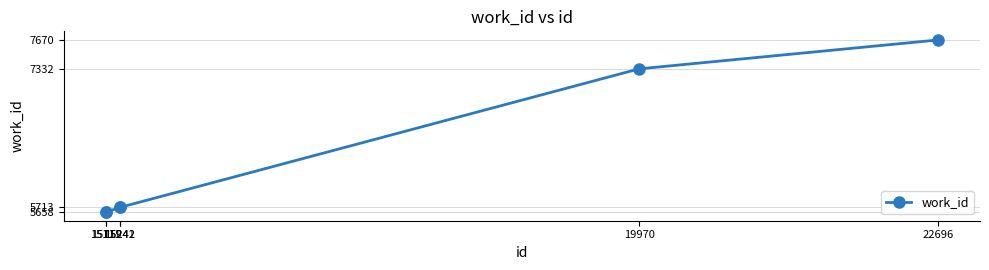

What is the maximum value shown in the chart?

7670